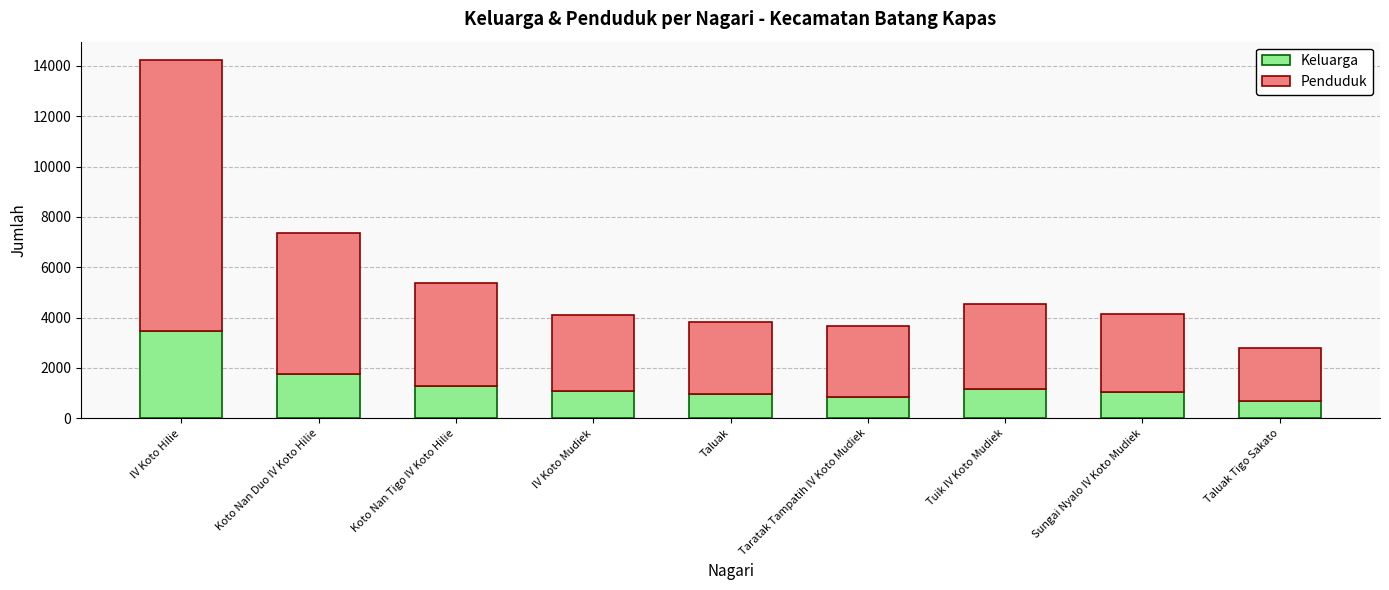

What is the sum of all Keluarga values?

12253